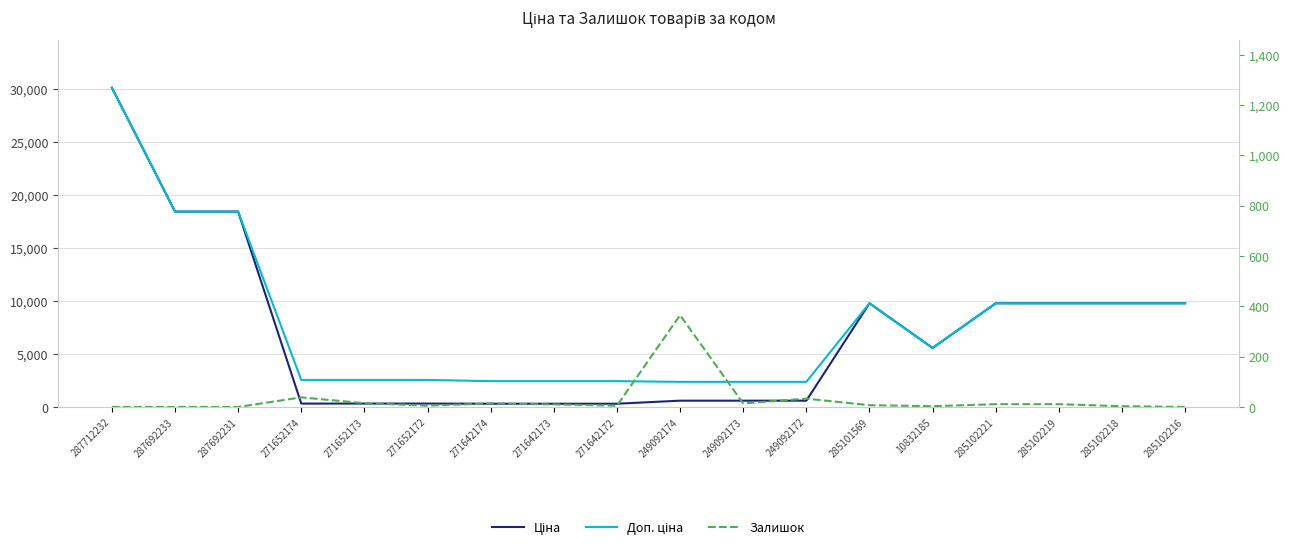

True or false: Доп. ціна and Ціна intersect in this chart.

False